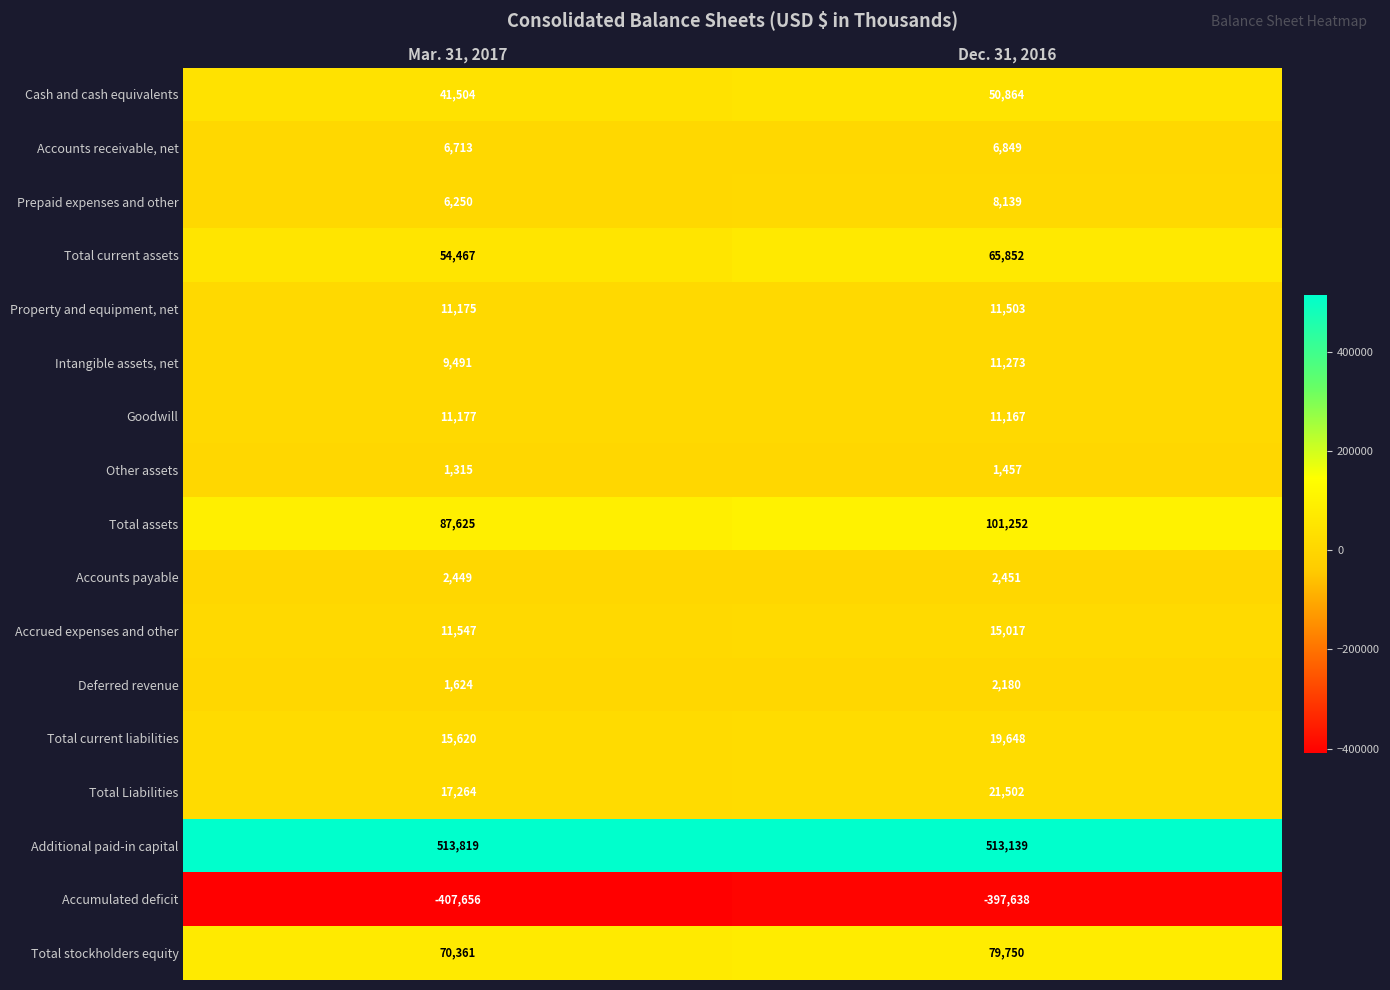

Which series changed the most between Mar. 31, 2017 and Dec. 31, 2016?

Total assets